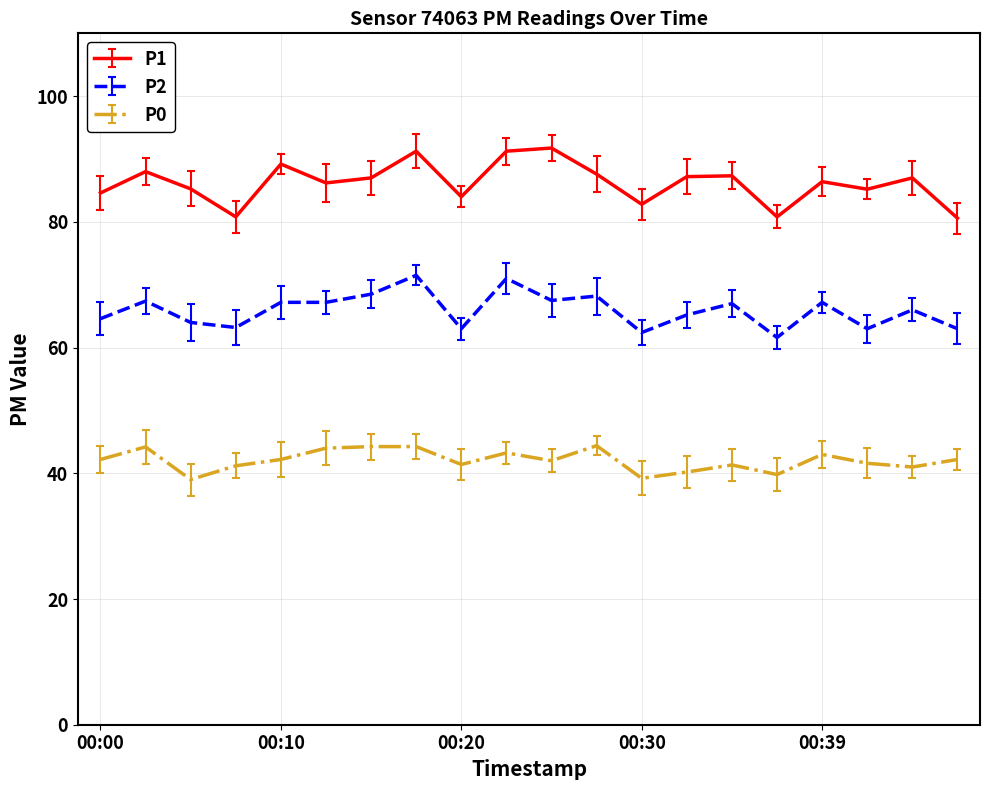

True or false: P1 and P0 intersect in this chart.

False